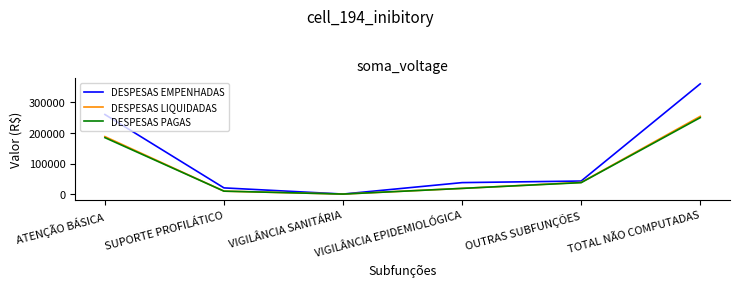

How many values in the DESPESAS PAGAS series exceed 37392?

3